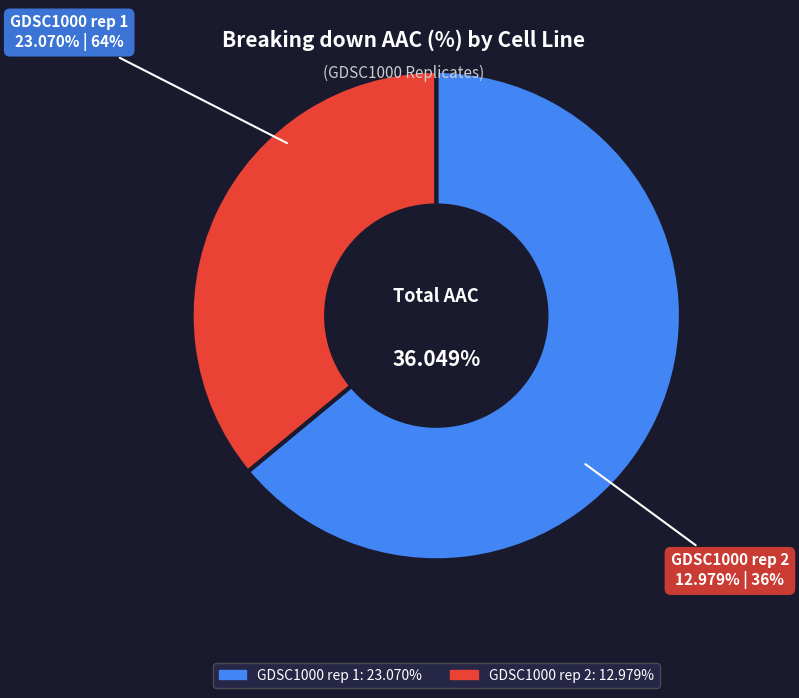

Which slice is the largest?

GDSC1000 rep 1